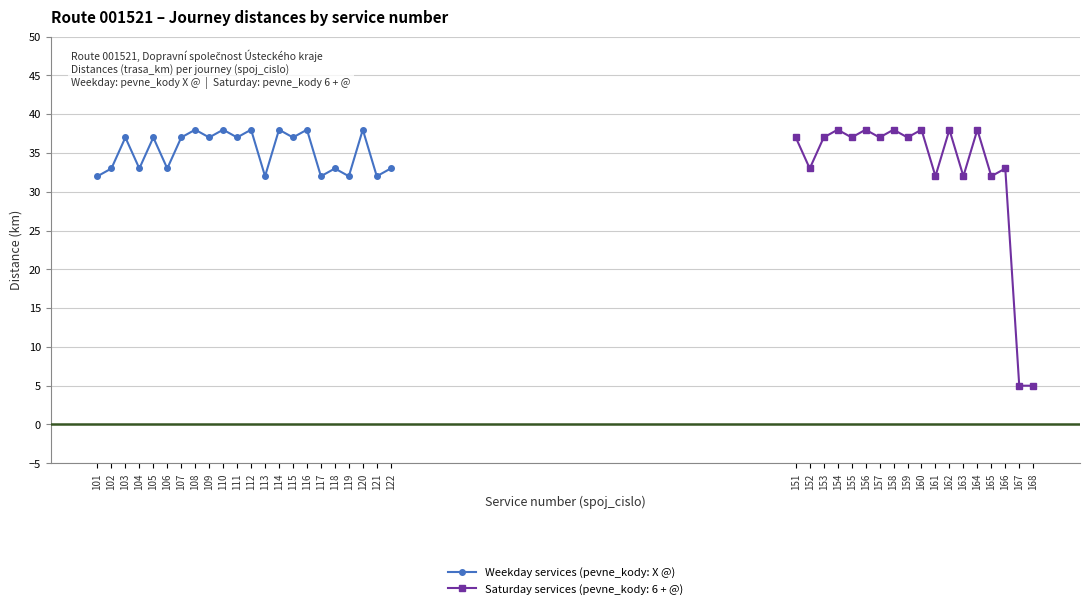

Where is the first local maximum?

103